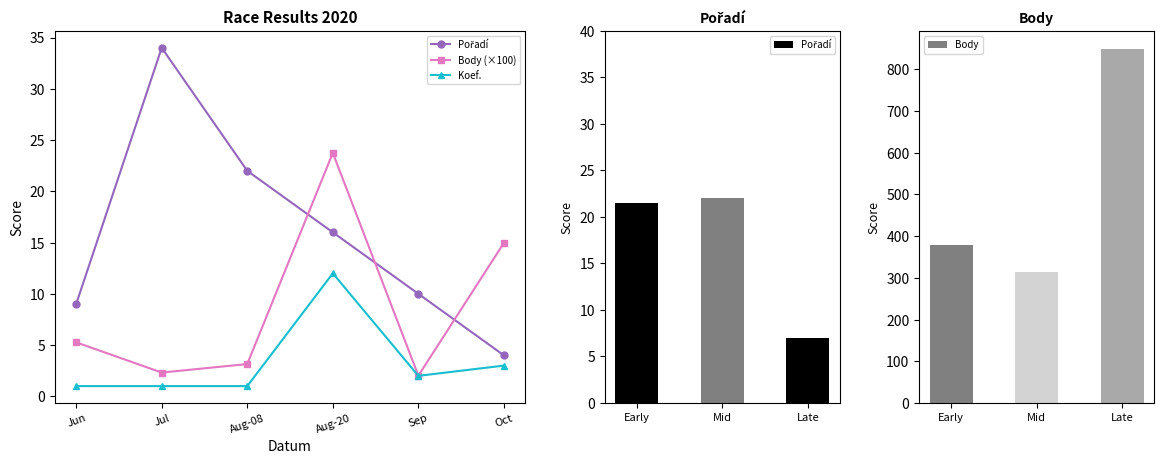

Where is Body nearest to the value 582?

Early